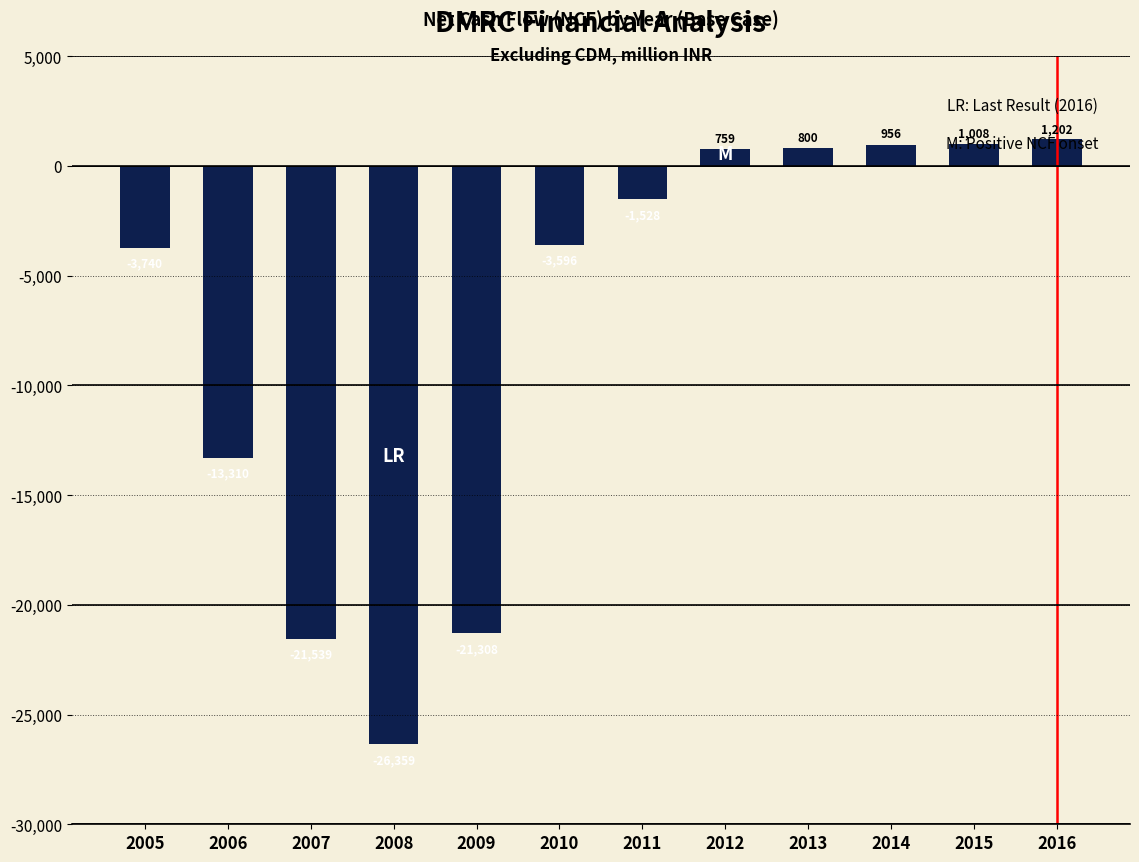

How many bars are there in total?

12